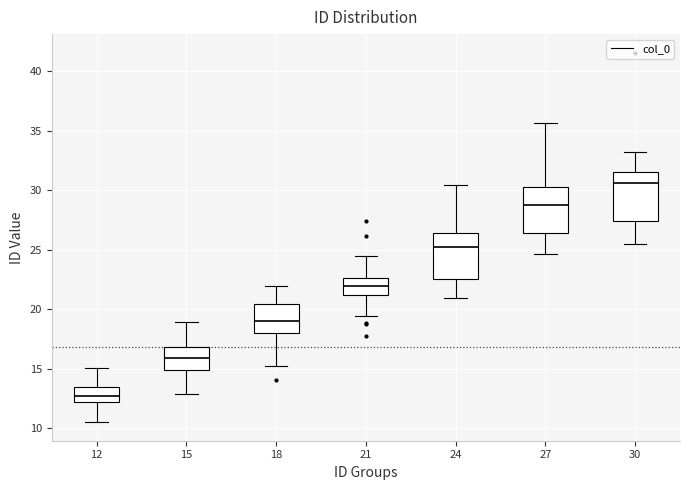

Which box has the lowest median line?

12